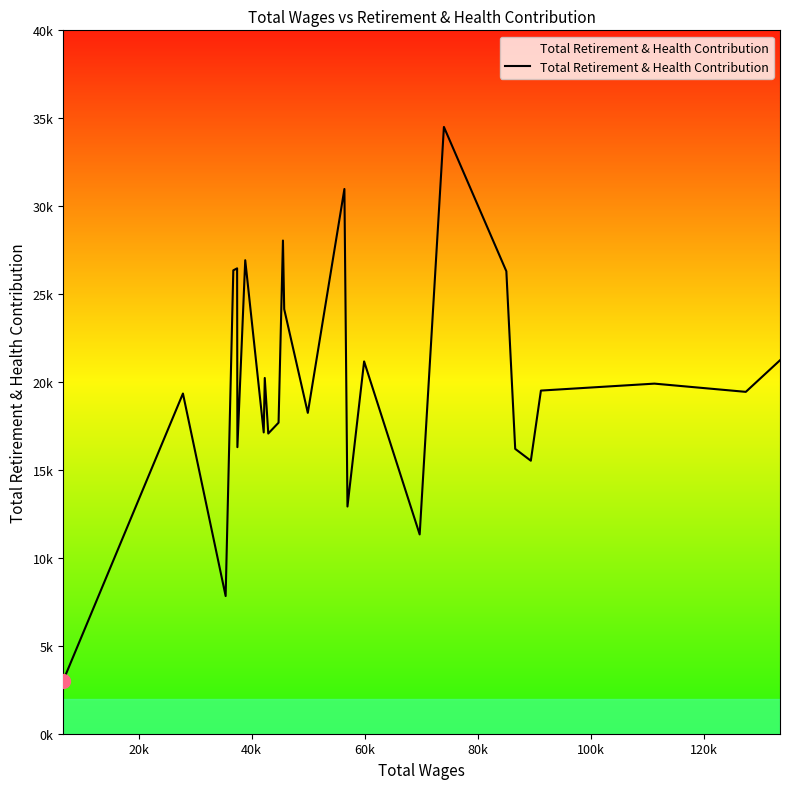

Does the chart have visible grid lines?

No